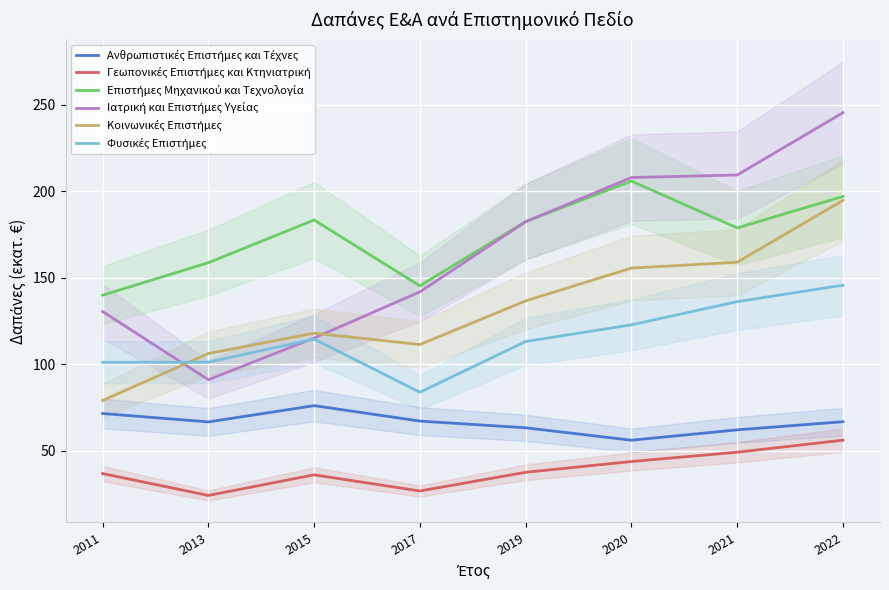

Between which two adjacent categories do Φυσικές Επιστήμες and Κοινωνικές Επιστήμες first intersect?

2011 and 2013